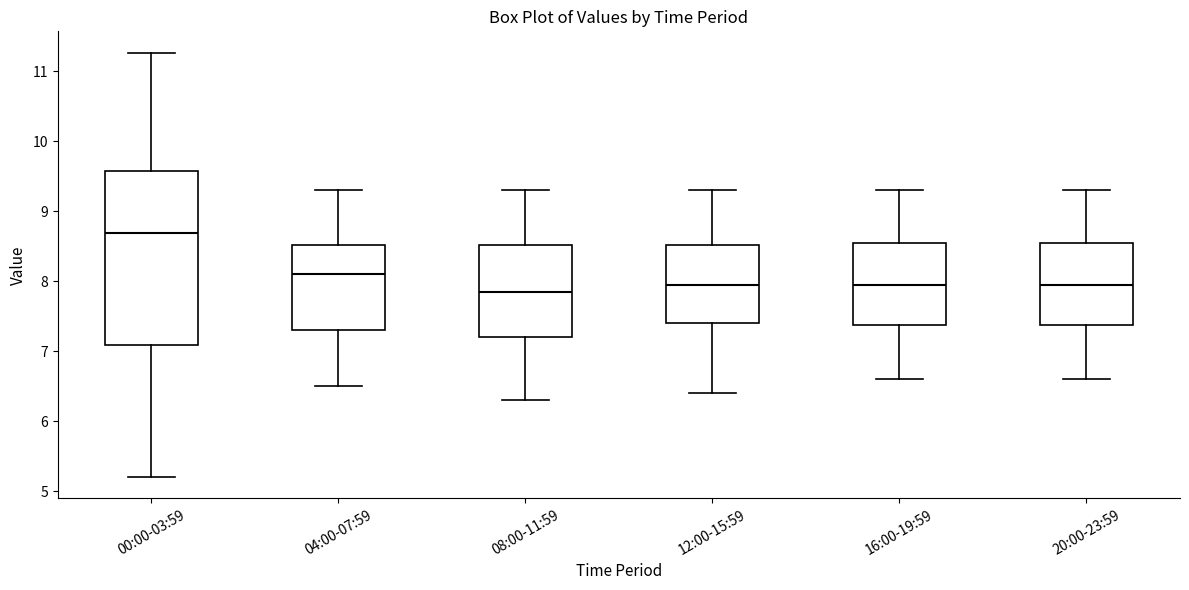

Comparing the boxes themselves (not the whiskers), which one is the tallest?

00:00-03:59